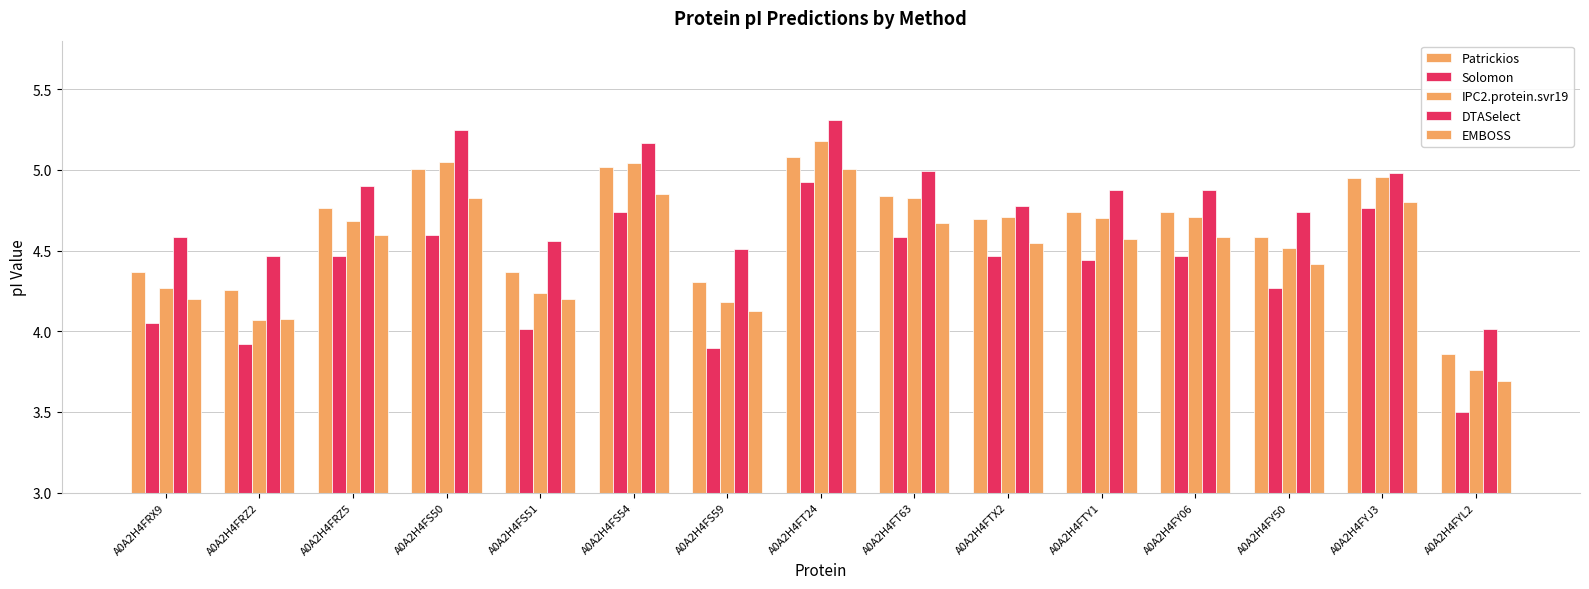

What is the difference between the maximum and minimum values in the DTASelect series?

1.3